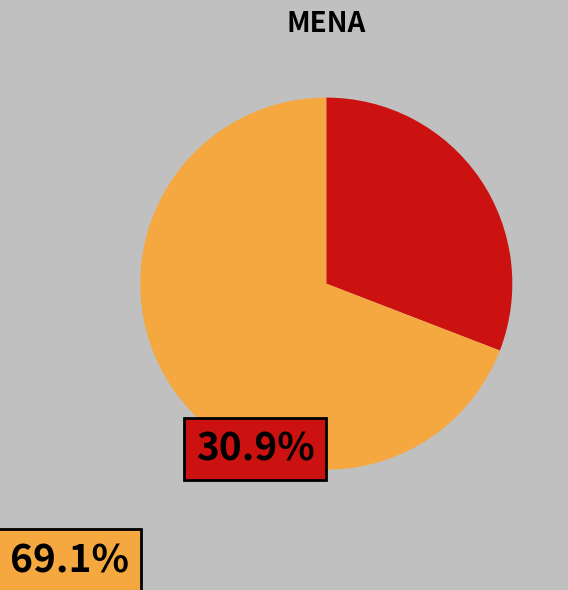

Is there a majority slice in this chart?

Yes